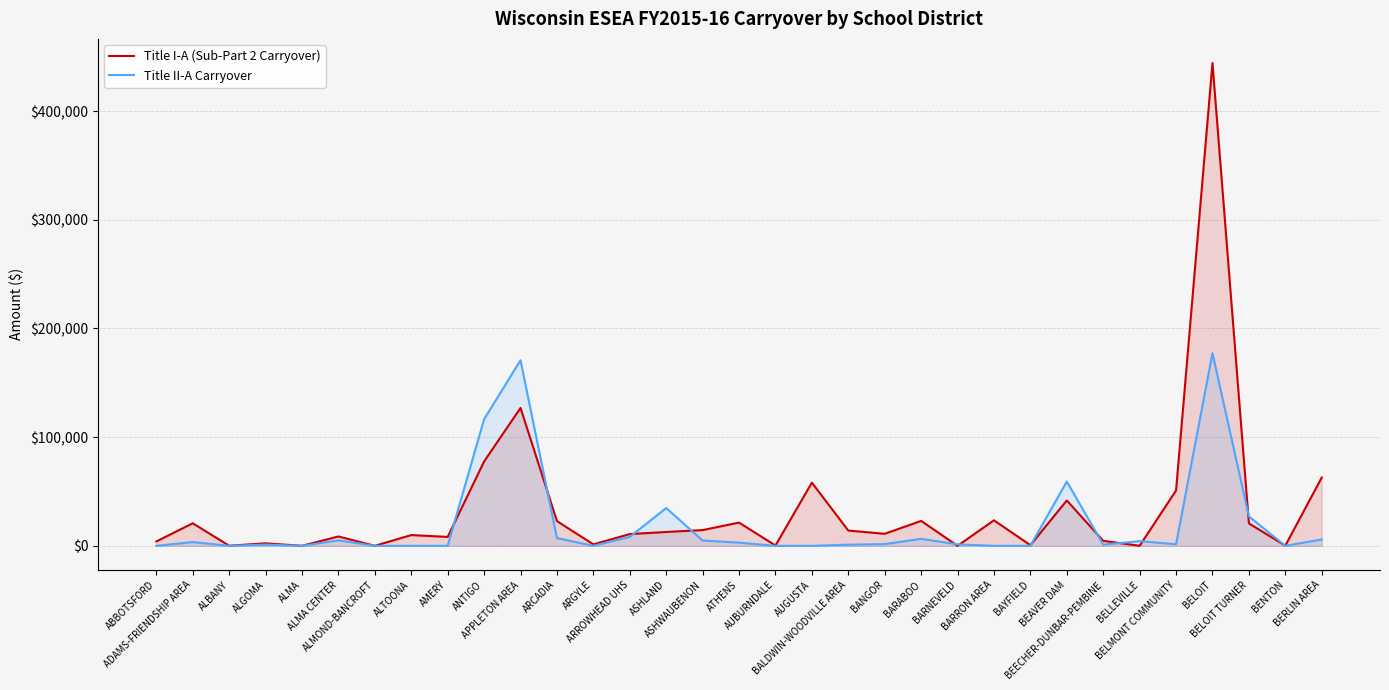

What is the difference between the maximum and minimum values in the Title I-A (Sub-Part 2 Carryover) series?

444221.6